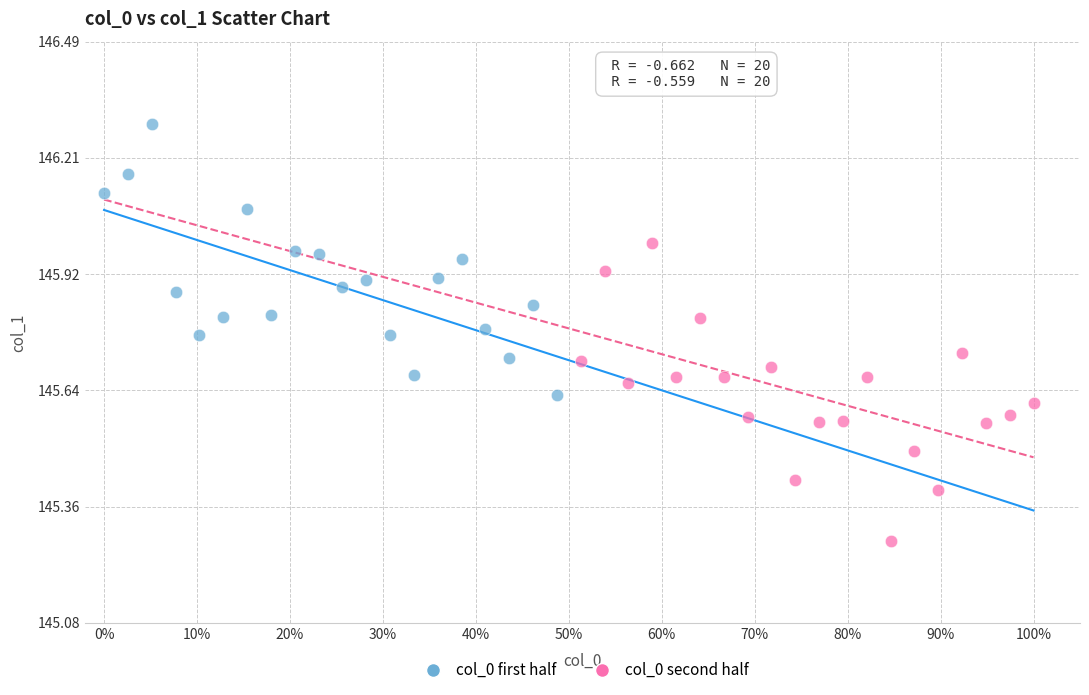

What are all the series names shown in the legend?

col_0 first half, col_0 second half